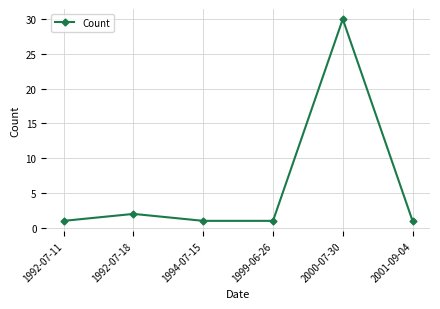

How many interior local peaks (higher than both neighbors) does the data have?

2